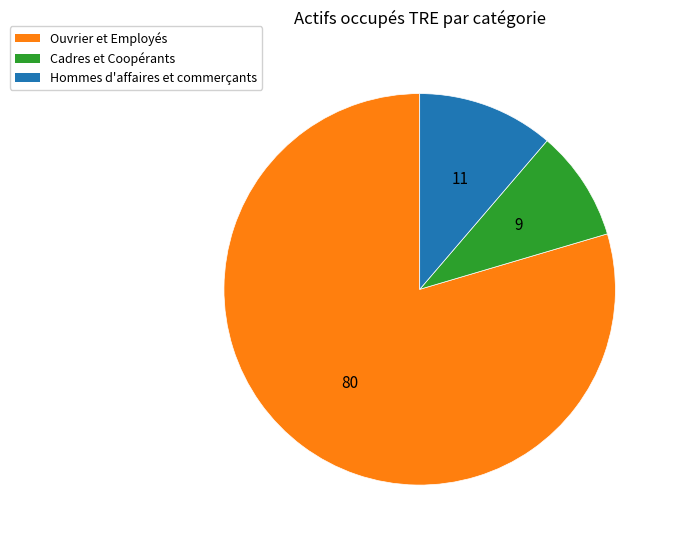

Count the number of slices in the pie.

3